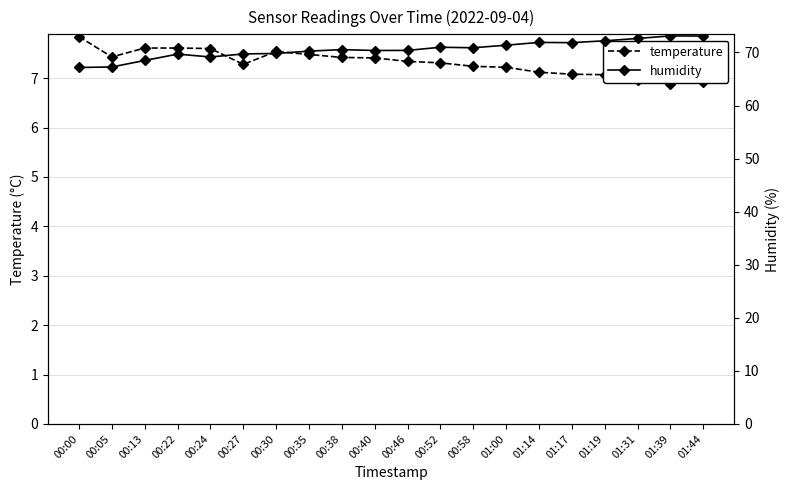

Rank the categories by humidity value from highest to lowest.

01:39, 01:44, 01:31, 01:19, 01:14, 01:17, 01:00, 00:52, 00:58, 00:38, 00:46, 00:40, 00:35, 00:30, 00:27, 00:22, 00:24, 00:13, 00:05, 00:00